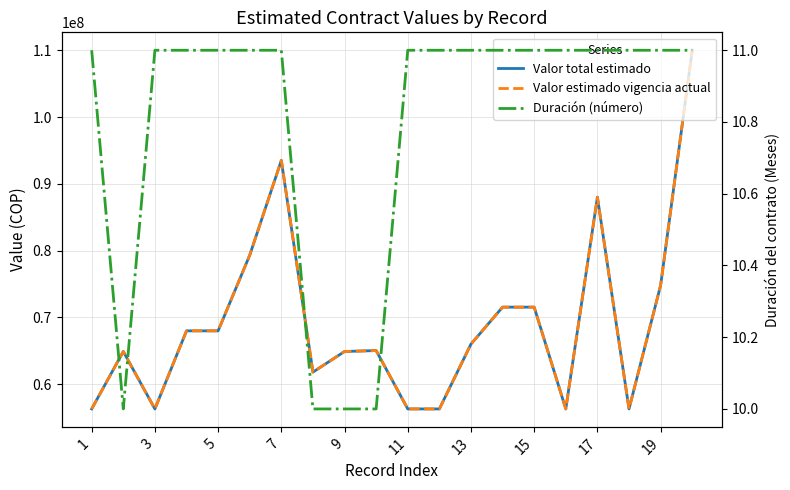

Is the value of Valor estimado vigencia actual at 14 greater than the value of Valor total estimado at 13?

No